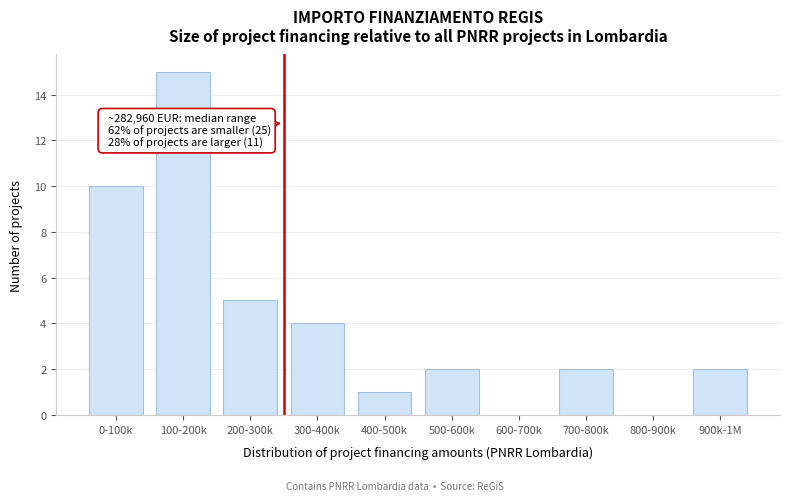

Reading right to left, what are all the values shown in this chart?

900k-1M=2	800-900k=0	700-800k=2	600-700k=0	500-600k=2	400-500k=1	300-400k=4	200-300k=5	100-200k=15	0-100k=10